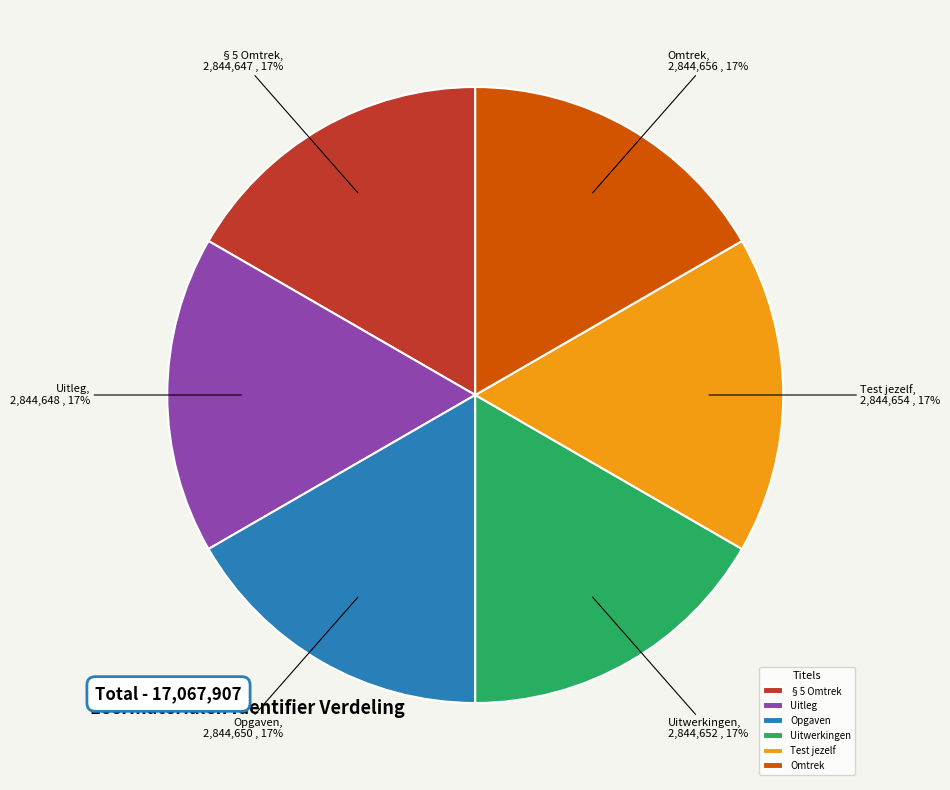

Is there any slice that represents more than half of the pie?

No